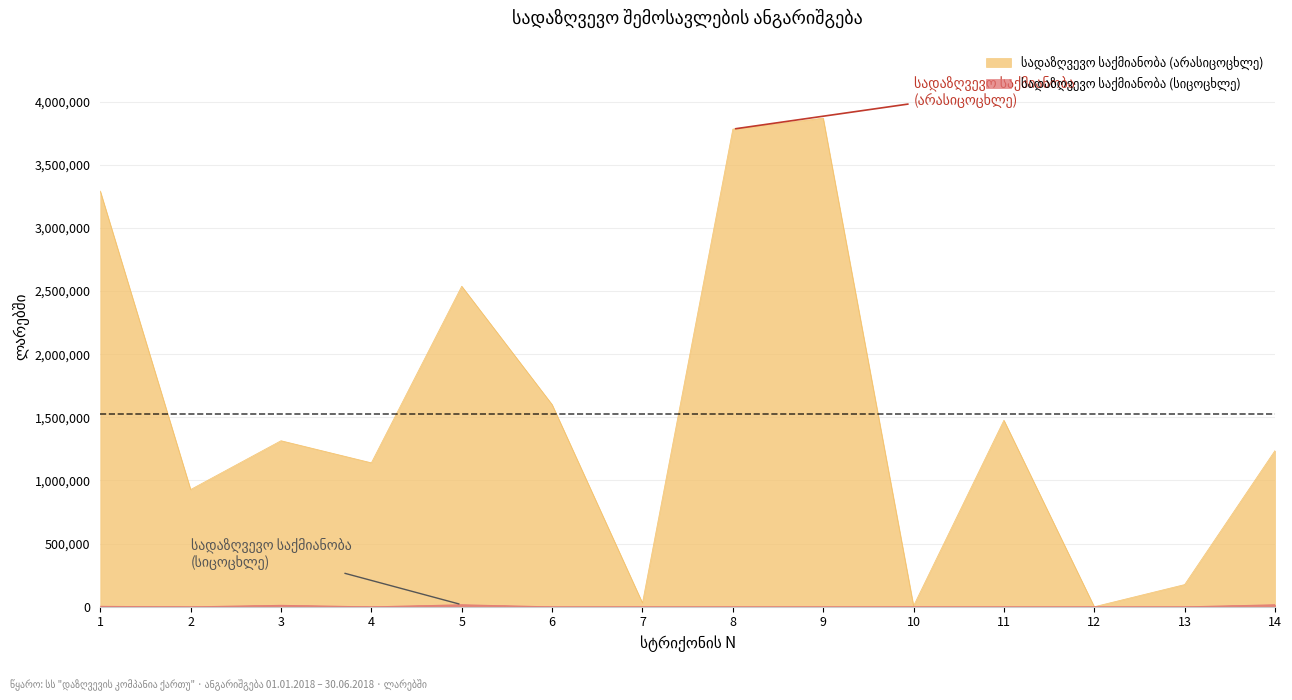

What are all the series names shown in the legend?

სადაზღვევო საქმიანობა (არასიცოცხლე), სადაზღვევო საქმიანობა (სიცოცხლე)